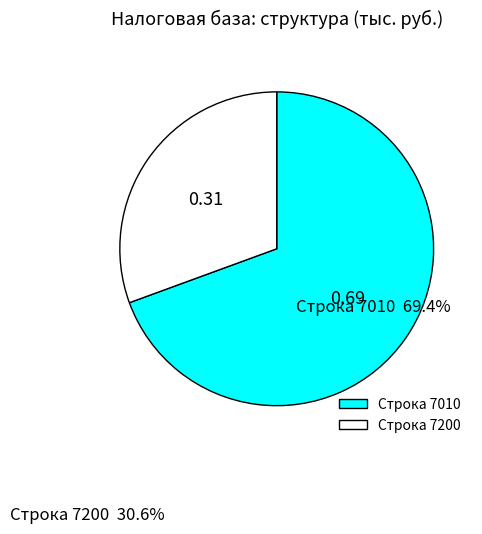

Do Строка 7200 and Строка 7010 together represent more than half of the pie?

Yes